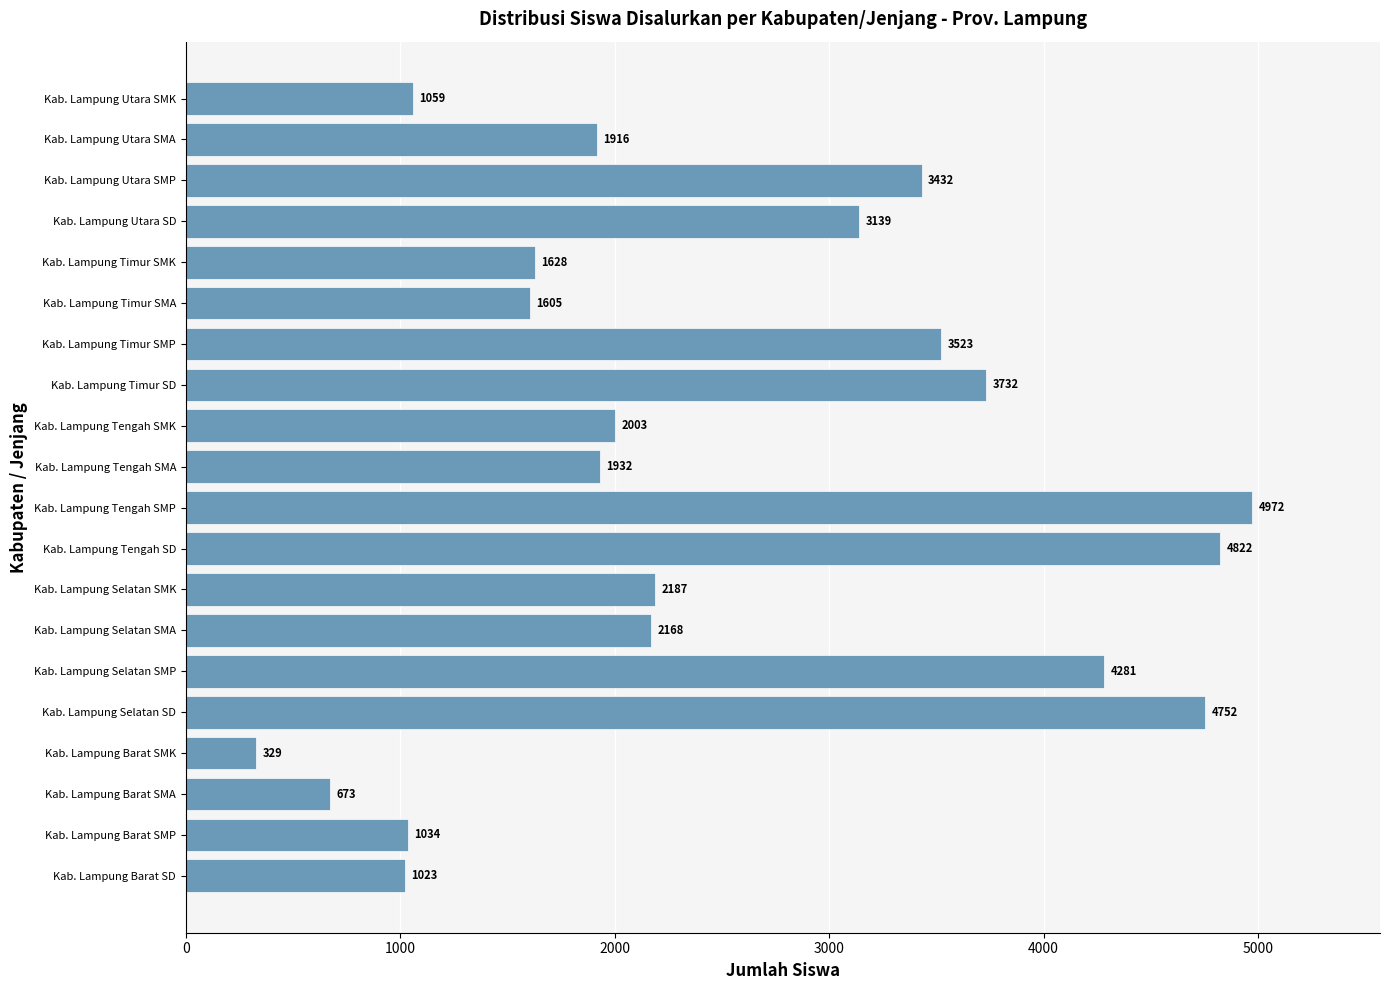

How many bars are there in total?

20